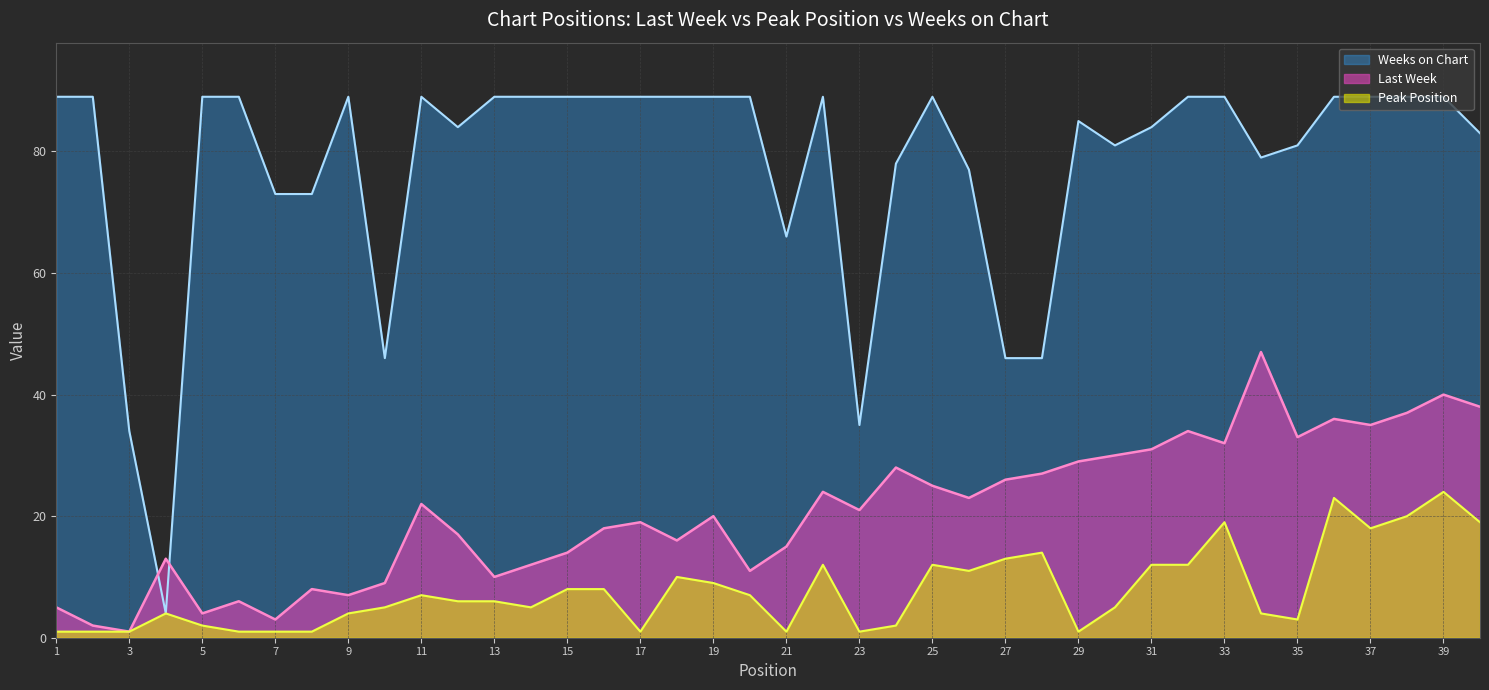

At how many categories does at least one series exceed 37?

37